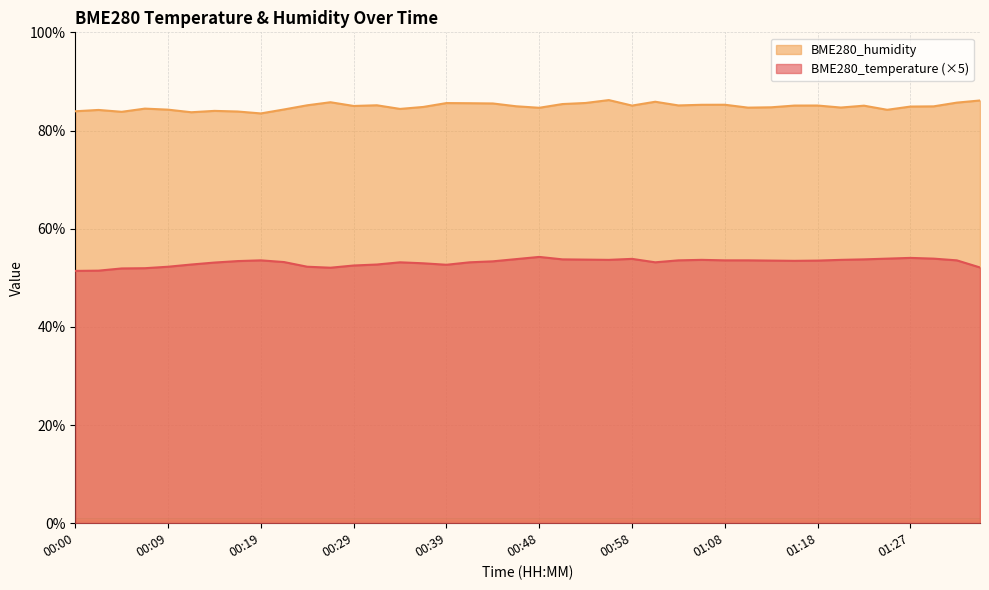

Reading right to left, what are all the values shown in this chart?

BME280_temperature: 52.1	53.6	53.9	54.1	53.9	53.8	53.7	53.5	53.4	53.5	53.6	53.6	53.7	53.6	53.2	53.8	53.7	53.7	53.8	54.2	53.8	53.4	53.2	52.6	53.0	53.2	52.7	52.5	52.0	52.2	53.2	53.6	53.4	53.1	52.7	52.2	52.0	51.9	51.4	51.4
BME280_humidity: 86.1	85.7	84.9	84.9	84.2	85.1	84.7	85.1	85.1	84.7	84.7	85.2	85.2	85.1	85.9	85.1	86.2	85.6	85.4	84.6	84.9	85.5	85.6	85.6	84.8	84.4	85.1	85.0	85.8	85.1	84.3	83.5	83.9	84.0	83.7	84.2	84.5	83.8	84.2	83.9